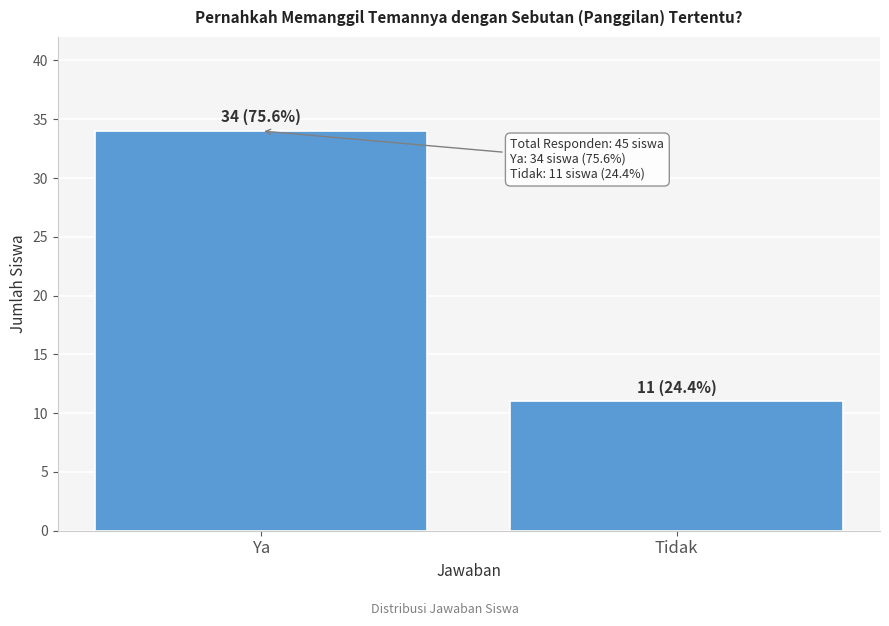

Reading right to left, extract all data points from this chart.

Tidak=11	Ya=34